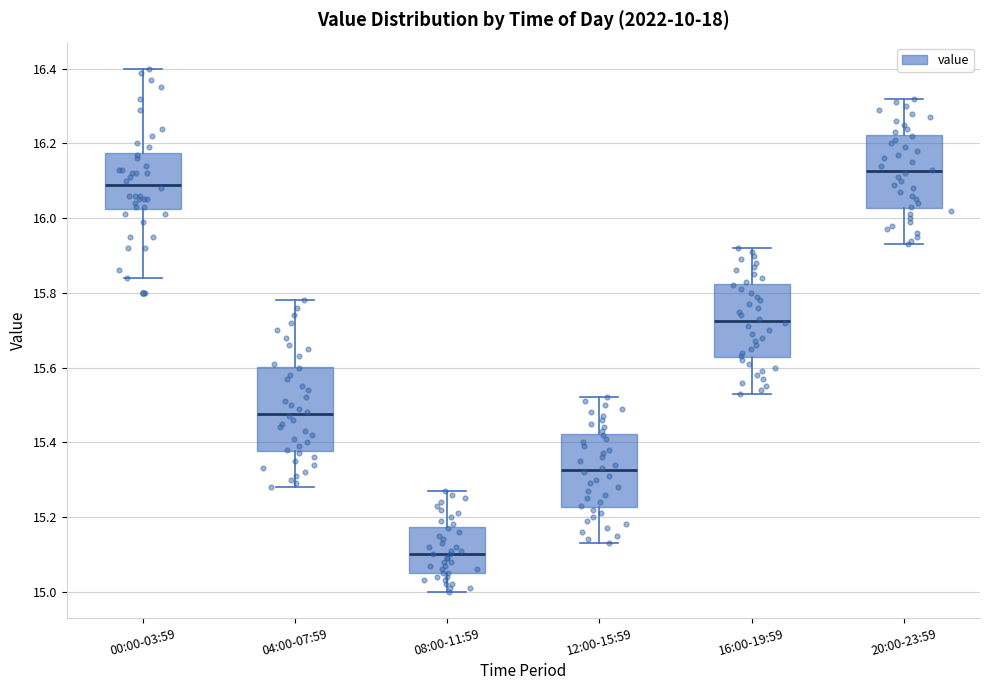

Comparing the boxes themselves (not the whiskers), which one is the tallest?

04:00-07:59